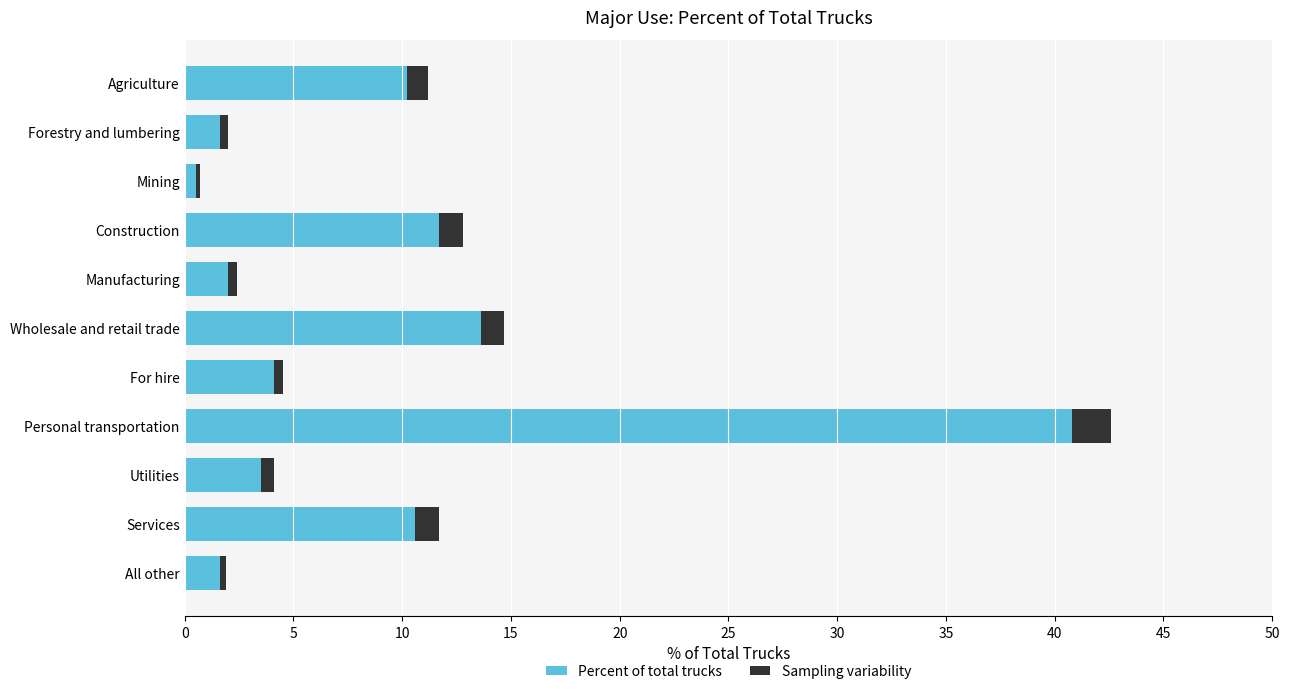

At which label does Percent of total trucks reach its peak?

Personal transportation